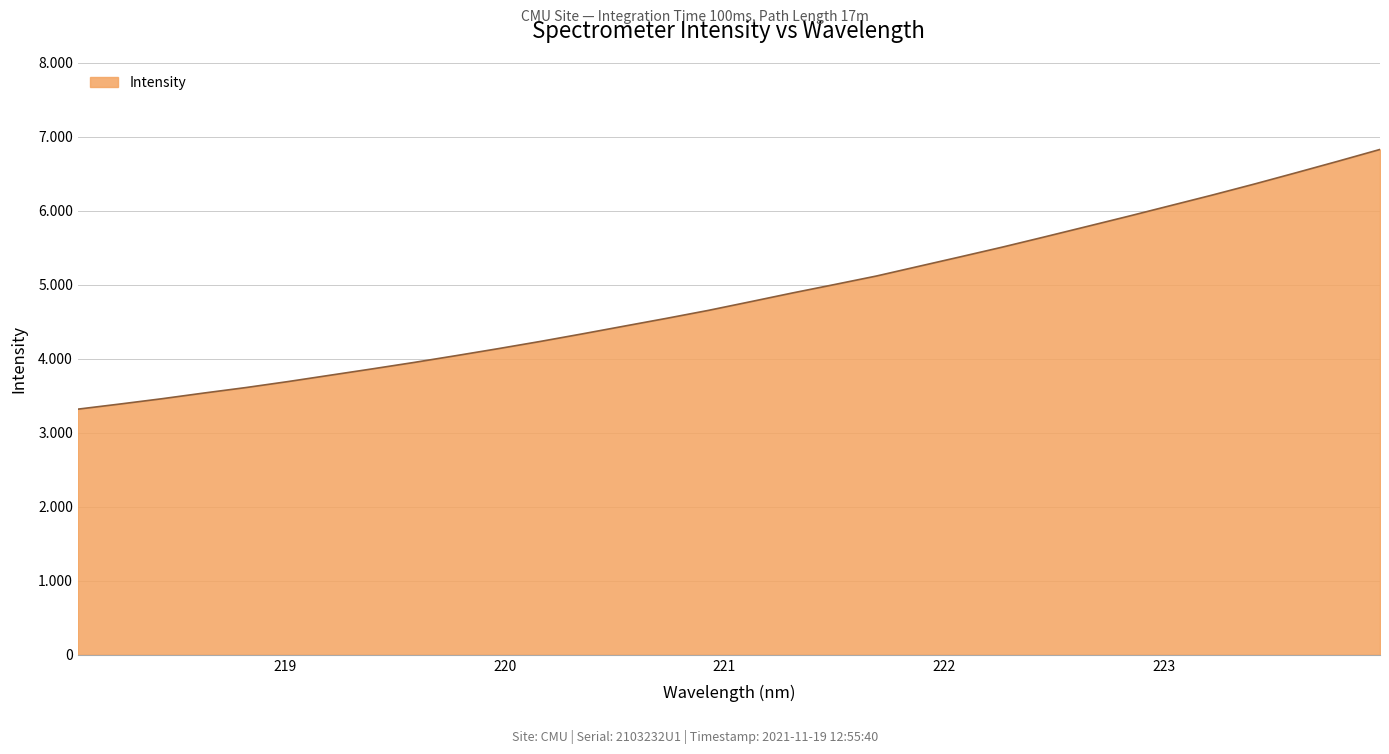

What is the smallest value displayed?

3320.7